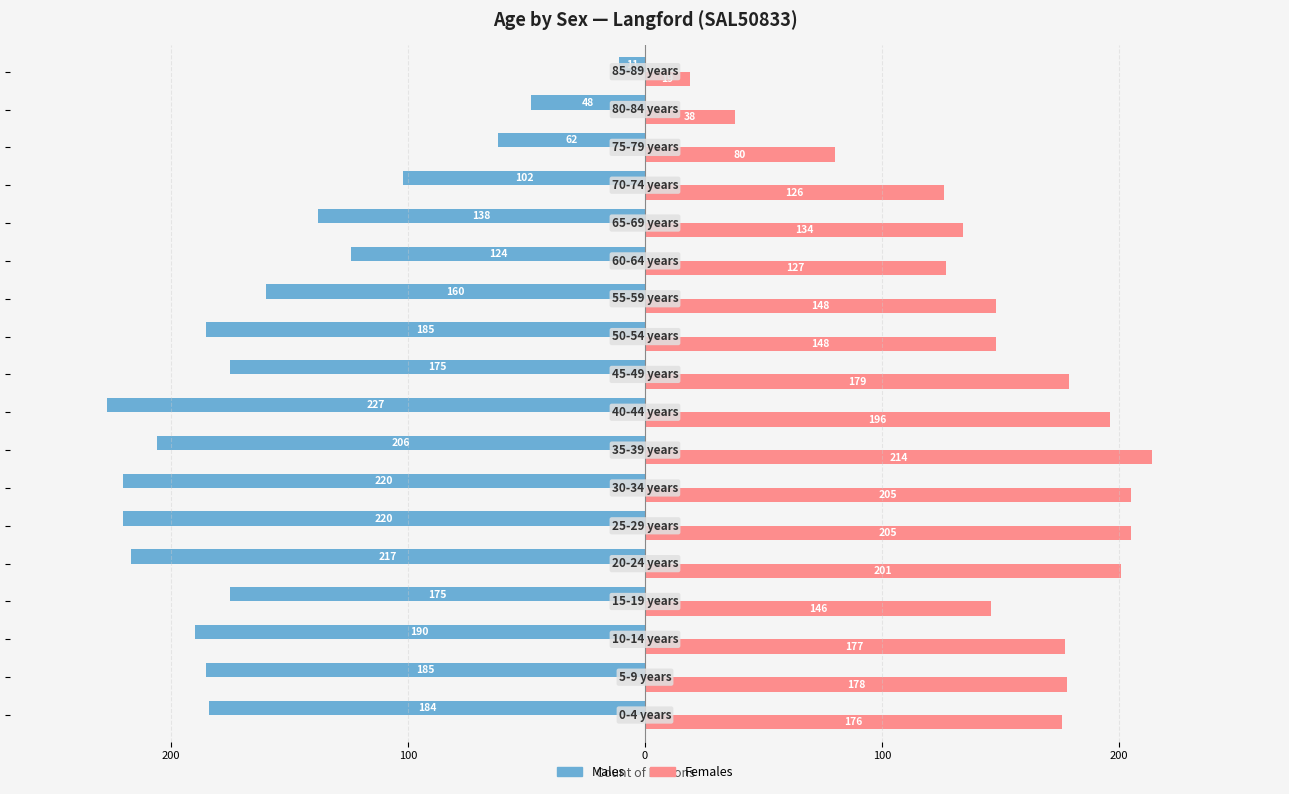

What is the value of the Males bar at the 17th from the left?

-48